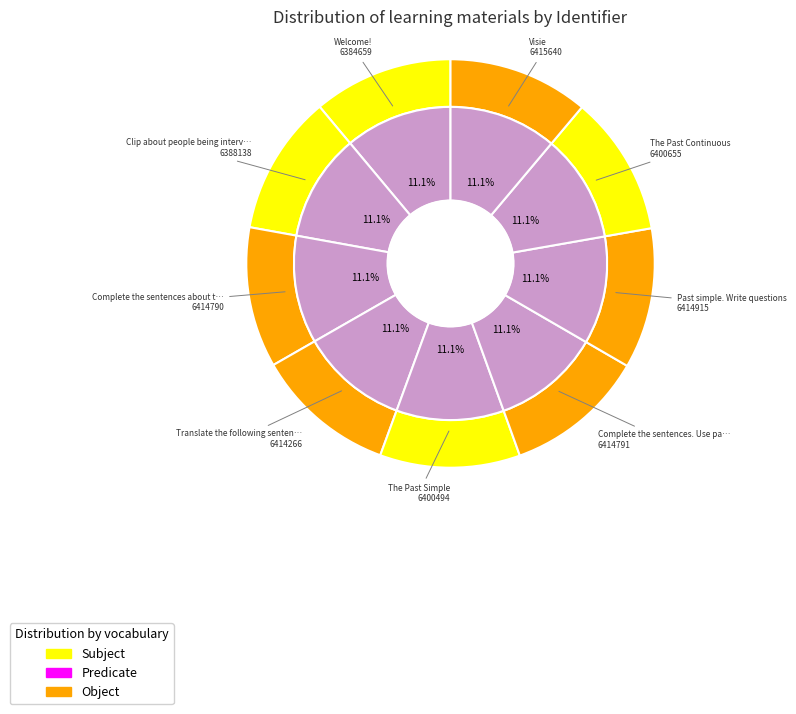

How many segments does this pie chart have?

9